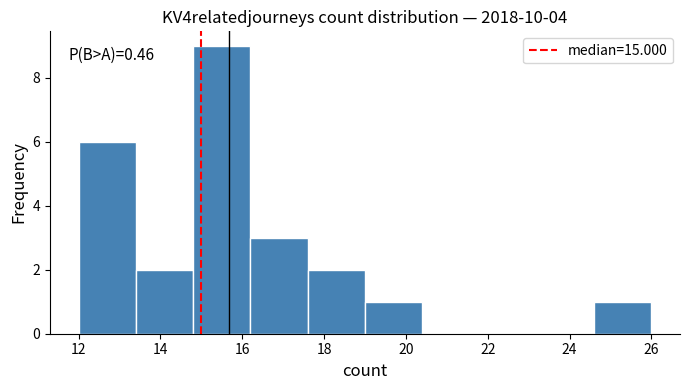

Over which range of the x-axis is the bar tallest?

14.8 to 16.2